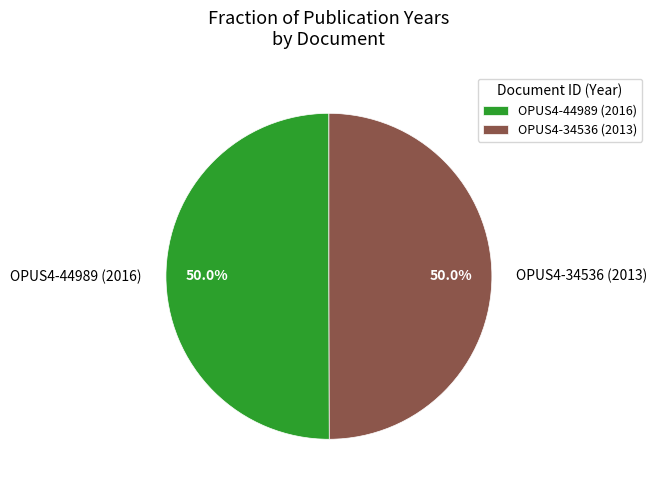

What percentage is NOT represented by OPUS4-44989 (2016)?

50.0%